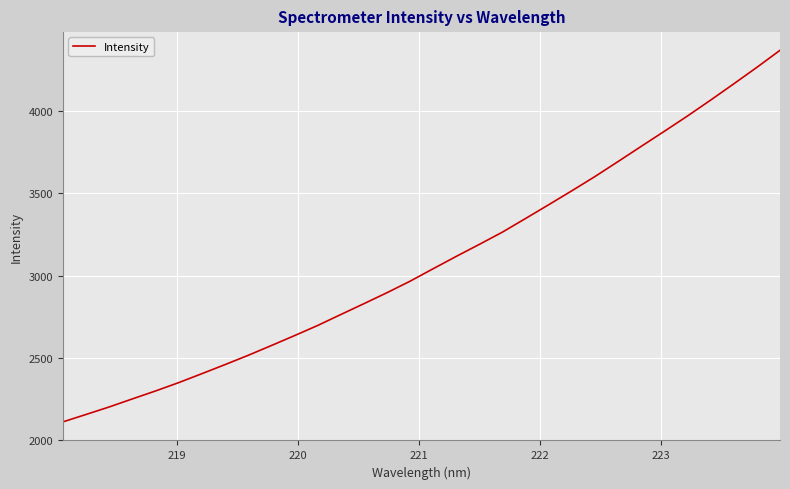

What is the difference between the maximum and minimum values?

2256.8